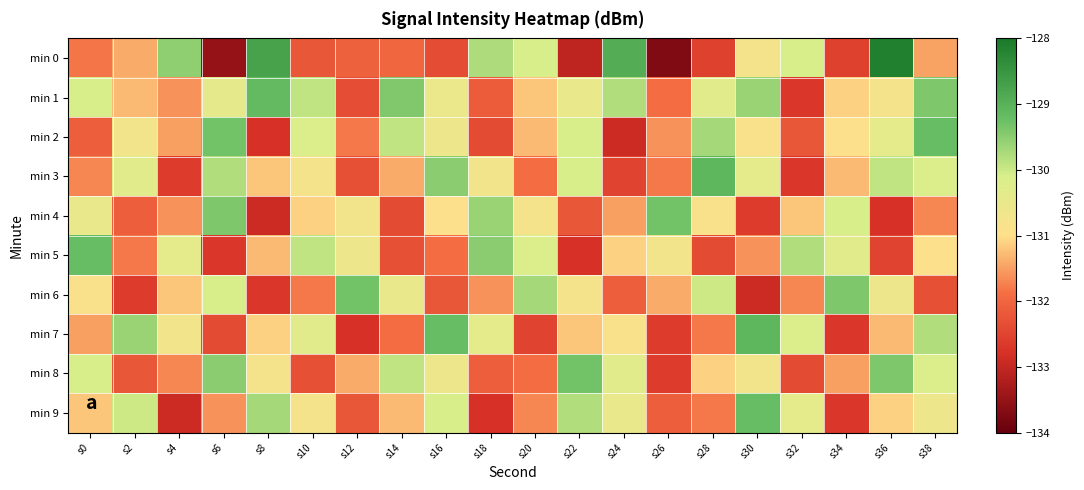

What is the smallest value displayed?

-133.7